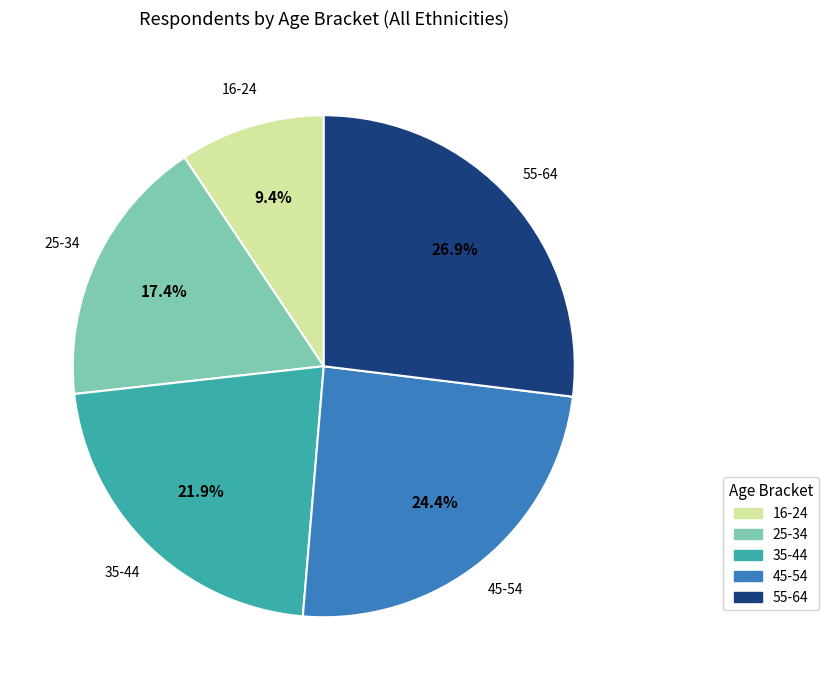

Between 16-24 and 25-34, which is larger?

25-34